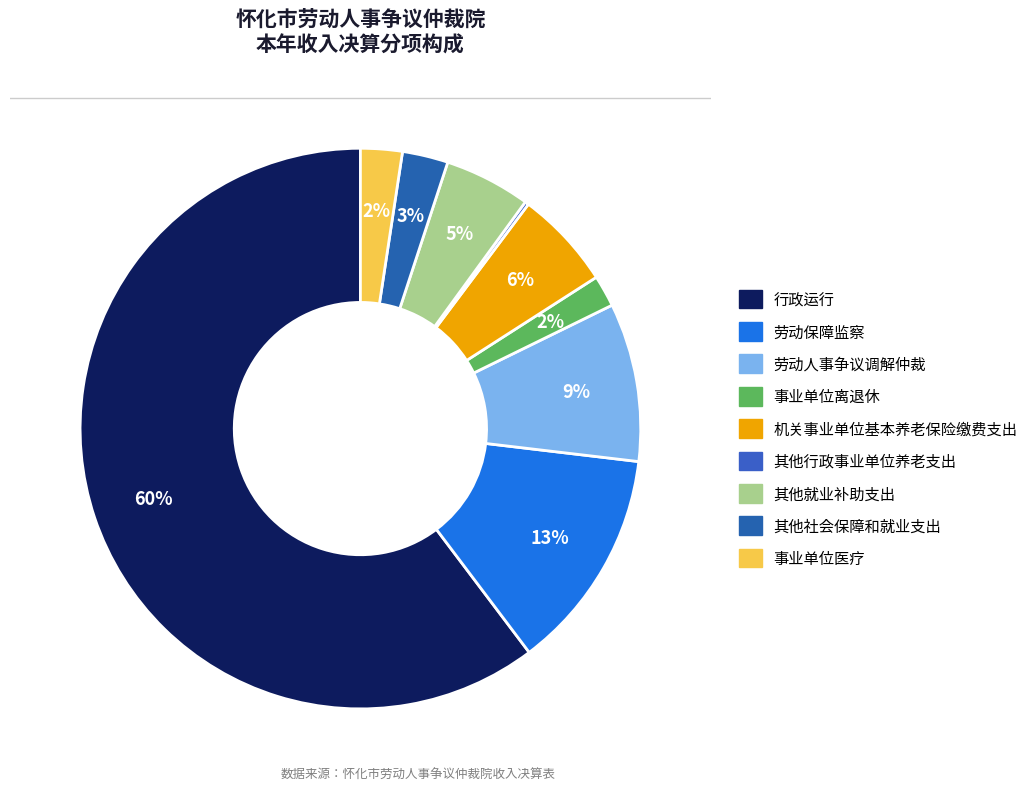

Which category accounts for the majority?

行政运行